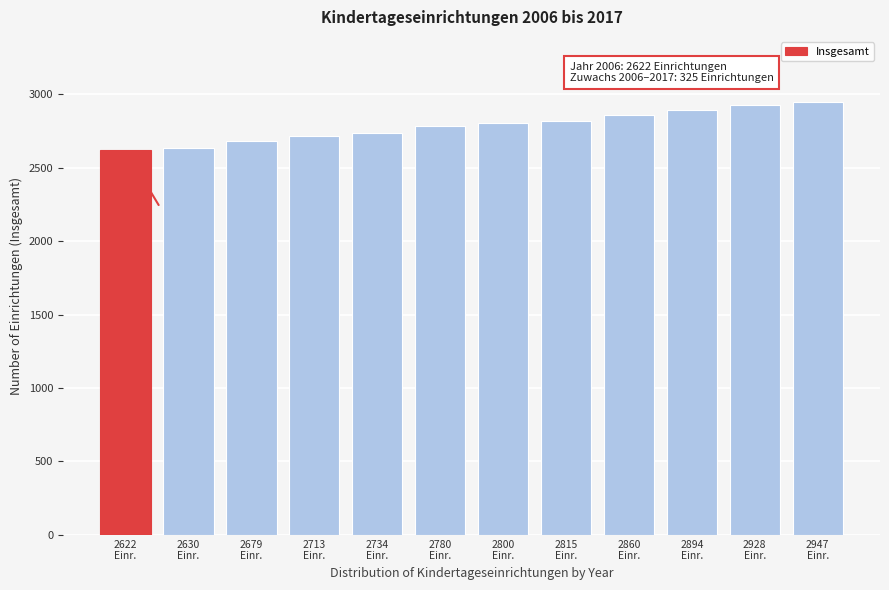

What is the value of the 12th bar from the left?

2947